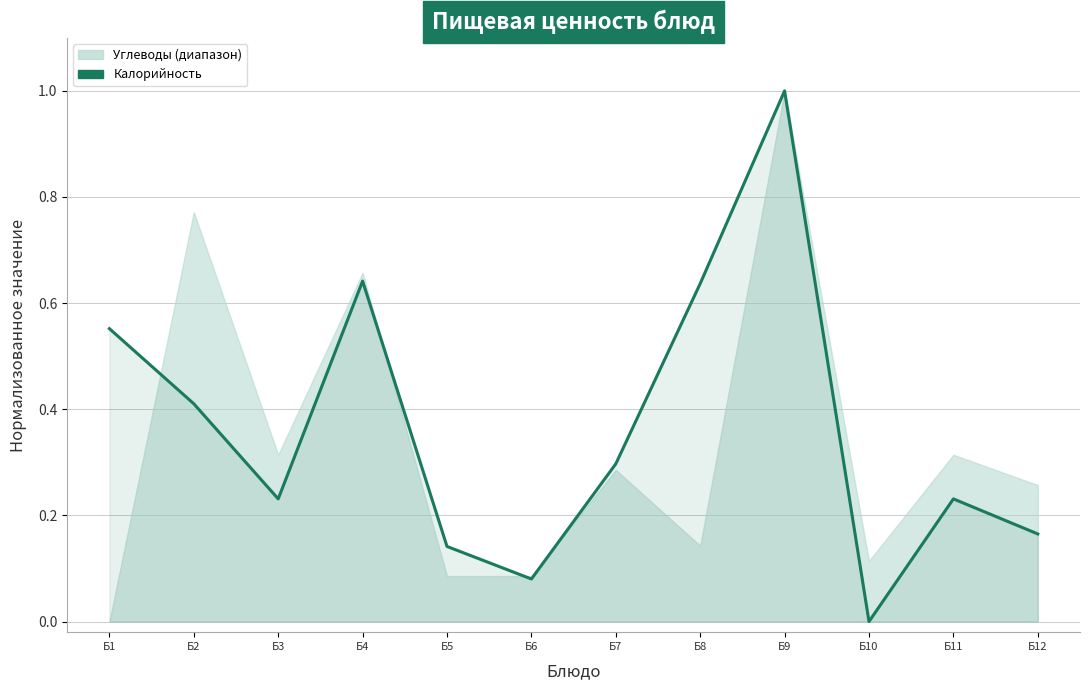

Reading left to right, extract all data points from this chart.

Б1=0.6	Б2=0.4	Б3=0.2	Б4=0.6	Б5=0.1	Б6=0.1	Б7=0.3	Б8=0.6	Б9=1.0	Б10=0.0	Б11=0.2	Б12=0.2